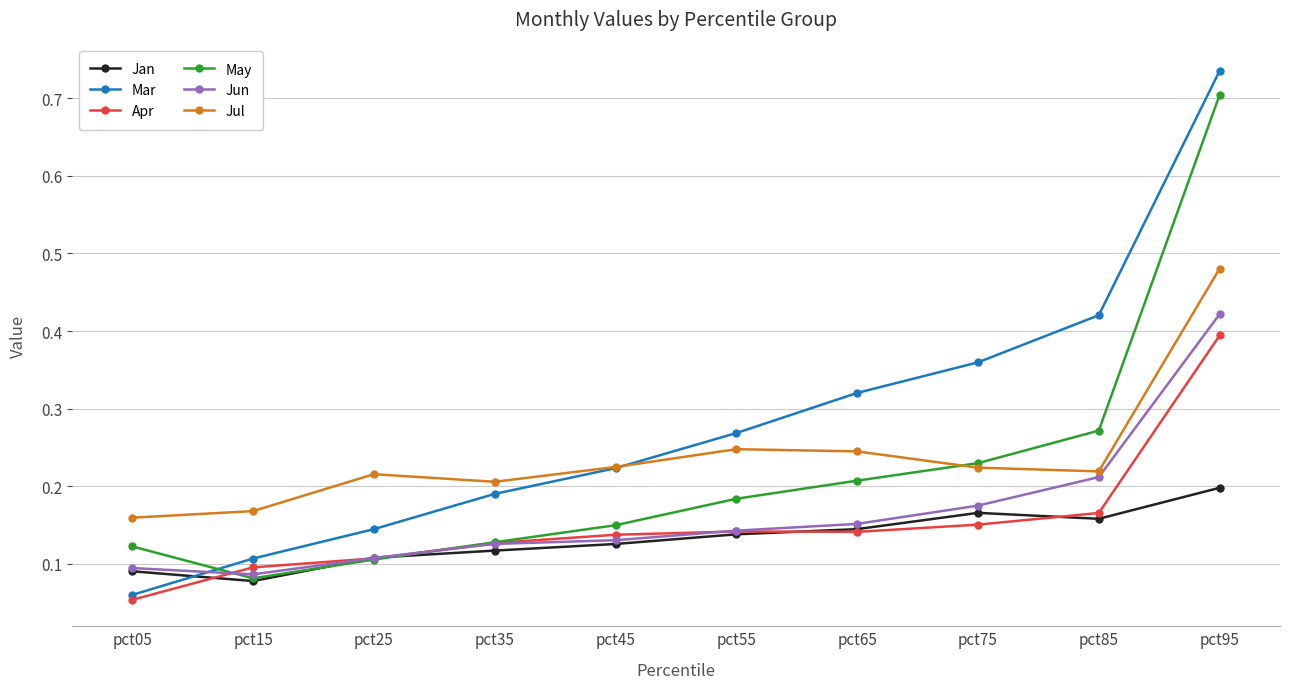

True or false: Jul has a value of 0.2 at pct75.

True